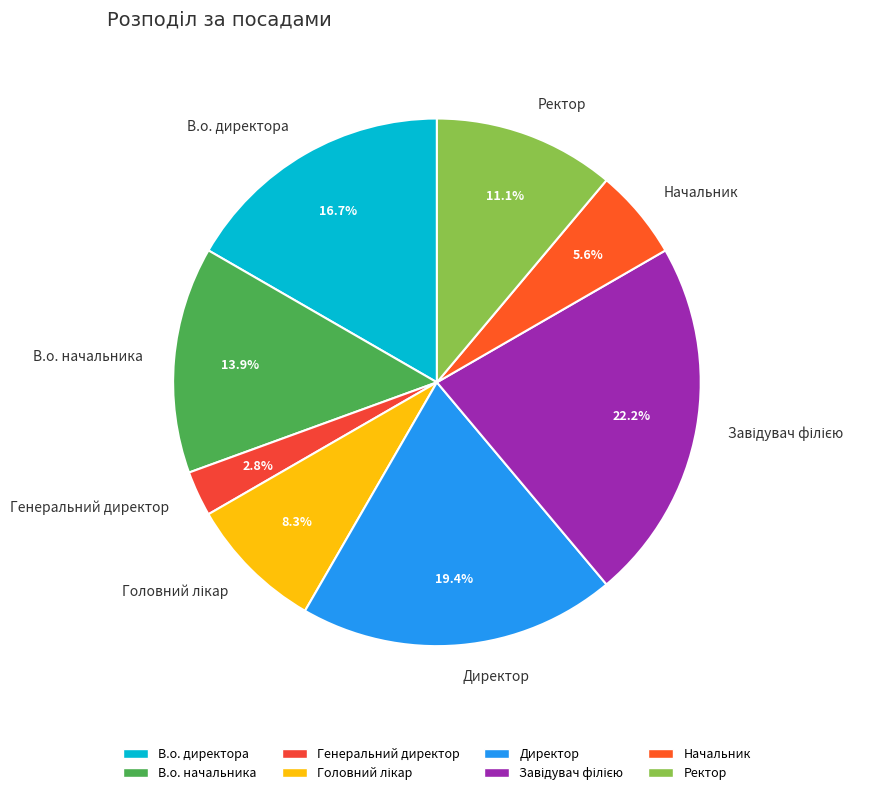

Does В.о. директора account for over 50% of the chart?

No